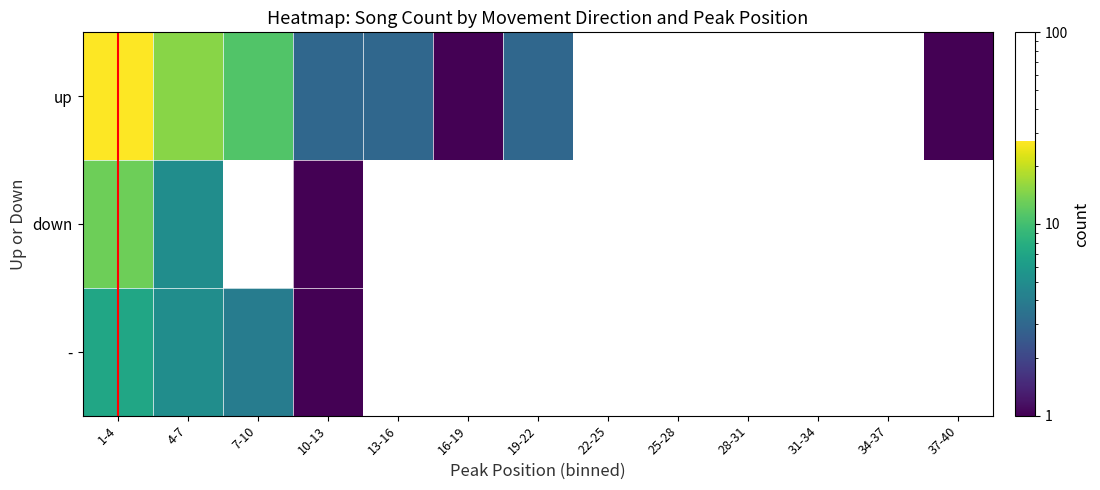

List the labels in order of - value, largest first.

1-4, 4-7, 7-10, 10-13, 13-16, 16-19, 19-22, 22-25, 25-28, 28-31, 31-34, 34-37, 37-40